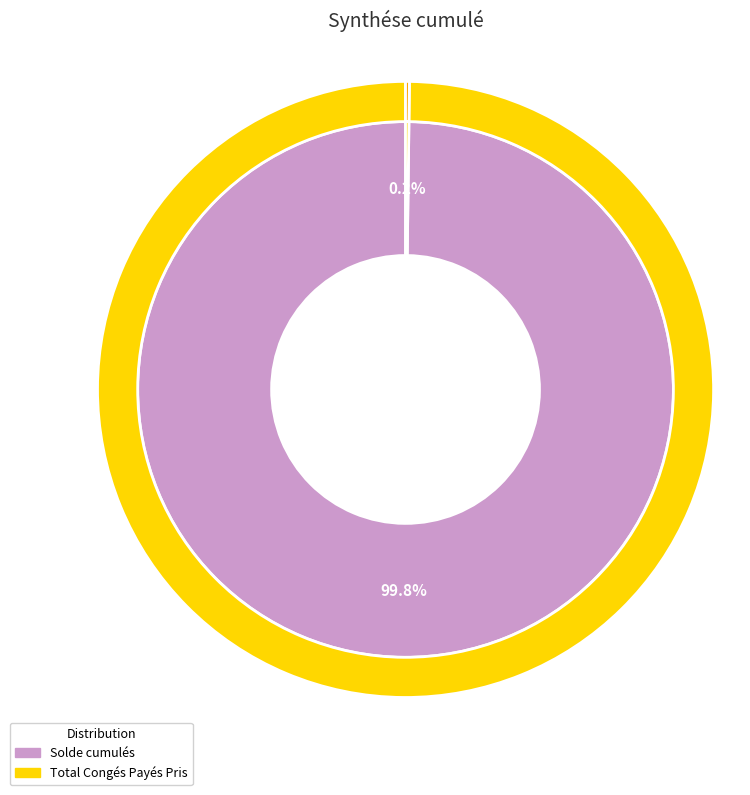

Is it true that Solde cumulés is 94% of the pie?

False